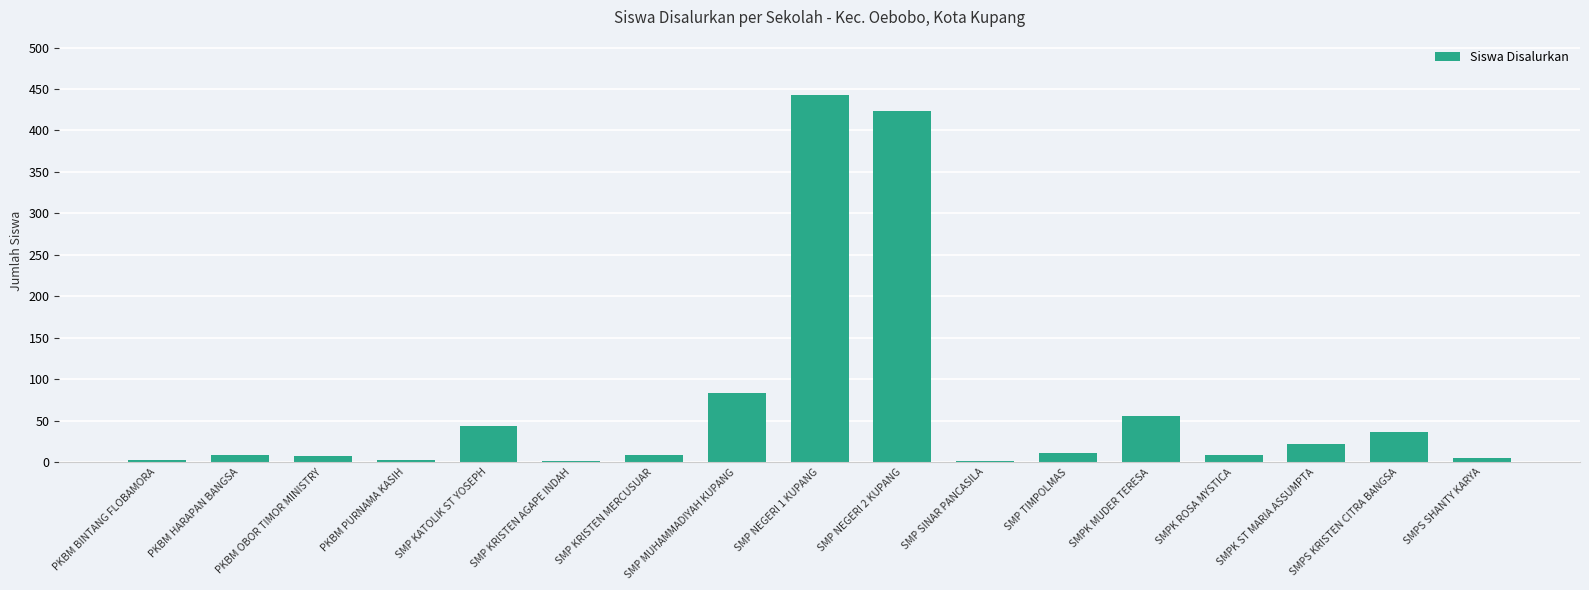

At which label is the value closest to 222?

SMP MUHAMMADIYAH KUPANG